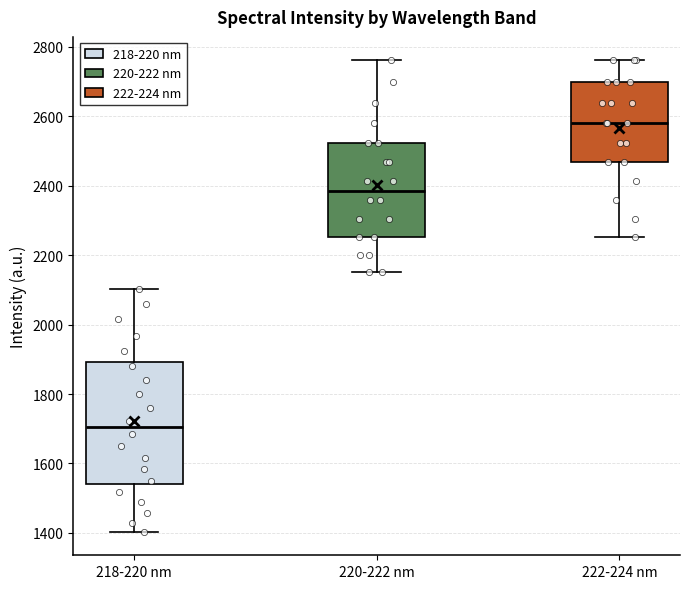

Comparing the boxes themselves (not the whiskers), which one is the tallest?

218-220 nm